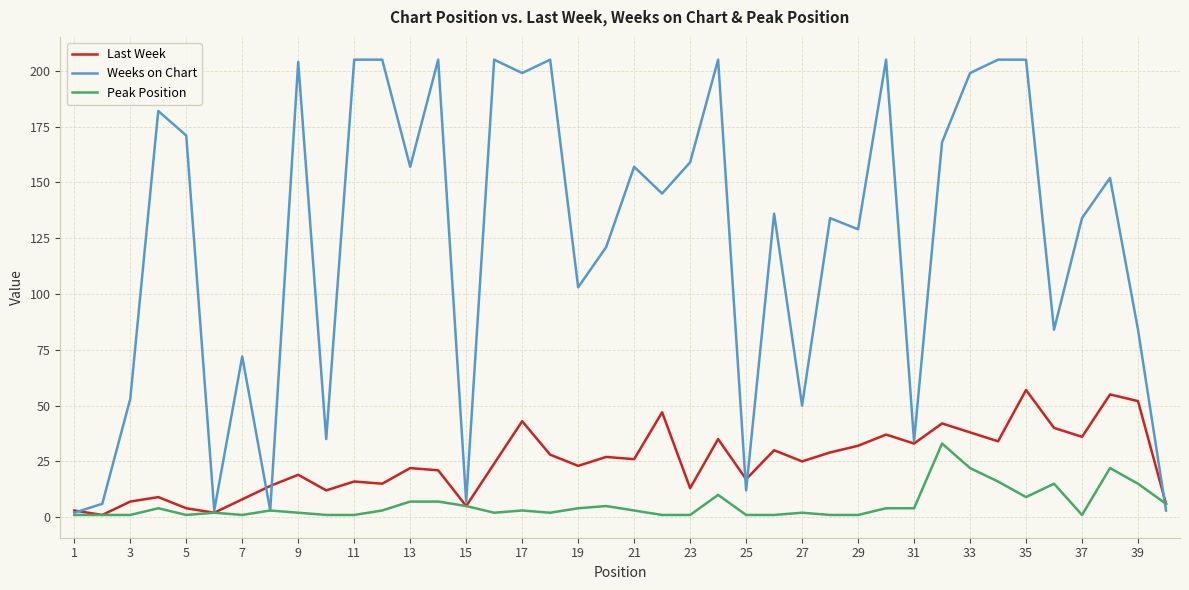

Rank the series by their average value, from highest to lowest.

Weeks on Chart, Last Week, Peak Position